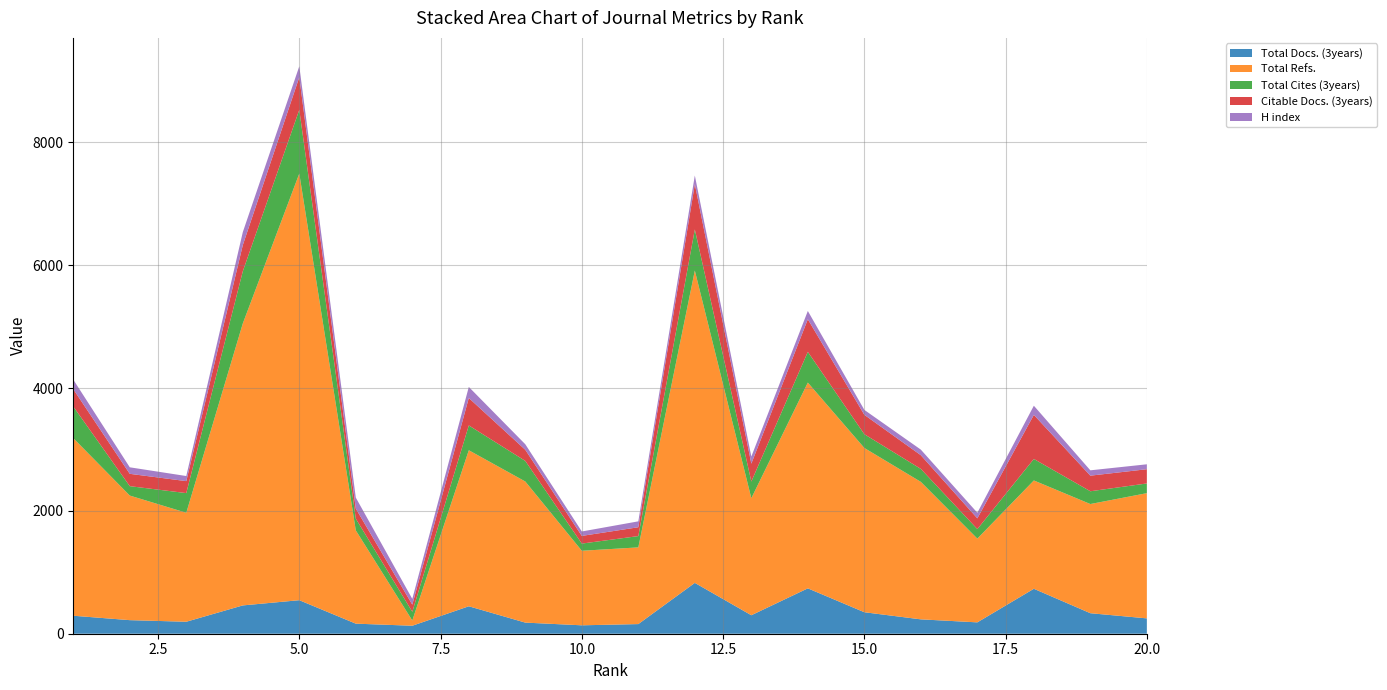

Reading right to left, extract all data points from this chart.

Total Docs. (3years): 20=250	19=334	18=732	17=185	16=234	15=350	14=739	13=301	12=828	11=157	10=137	9=181	8=447	7=130	6=164	5=546	4=461	3=195	2=221	1=293
Total Refs.: 20=2039	19=1778	18=1764	17=1364	16=2239	15=2675	14=3351	13=1906	12=5087	11=1249	10=1214	9=2298	8=2541	7=85	6=1519	5=6948	4=4591	3=1775	2=2029	1=2892
Total Cites (3years): 20=158	19=208	18=350	17=155	16=211	15=224	14=500	13=271	12=669	11=184	10=117	9=335	8=404	7=142	6=191	5=1038	4=849	3=320	2=153	1=515
Citable Docs. (3years): 20=232	19=254	18=718	17=175	16=223	15=316	14=531	13=292	12=738	11=144	10=125	9=181	8=447	7=117	6=164	5=531	4=427	3=195	2=201	1=283
H index: 20=80	19=87	18=149	17=91	16=91	15=80	14=135	13=115	12=140	11=96	10=72	9=90	8=180	7=93	6=179	5=178	4=211	3=83	2=106	1=155